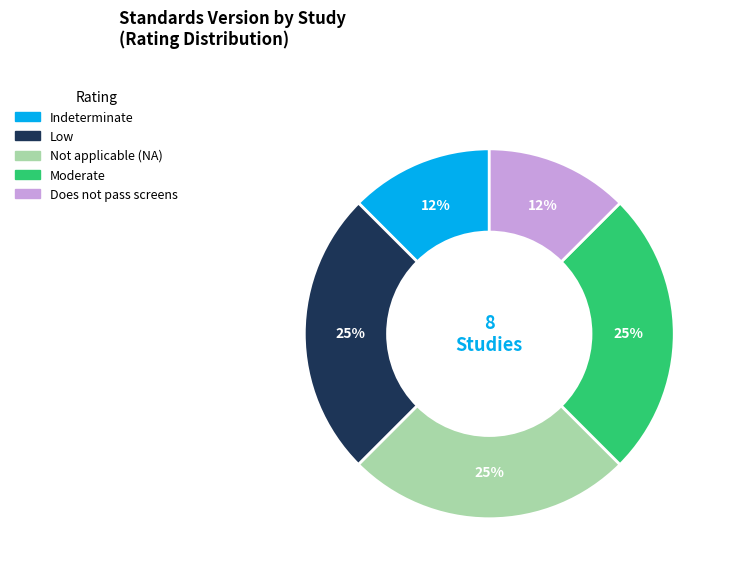

To the nearest percent, what is the average slice percentage?

20%